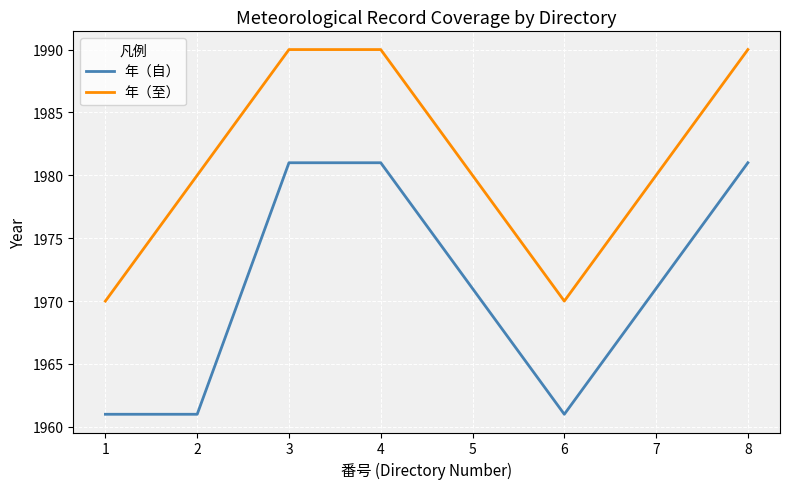

Reading right to left, extract all data points from this chart.

年（自）: 1981	1971	1961	1971	1981	1981	1961	1961
年（至）: 1990	1980	1970	1980	1990	1990	1980	1970